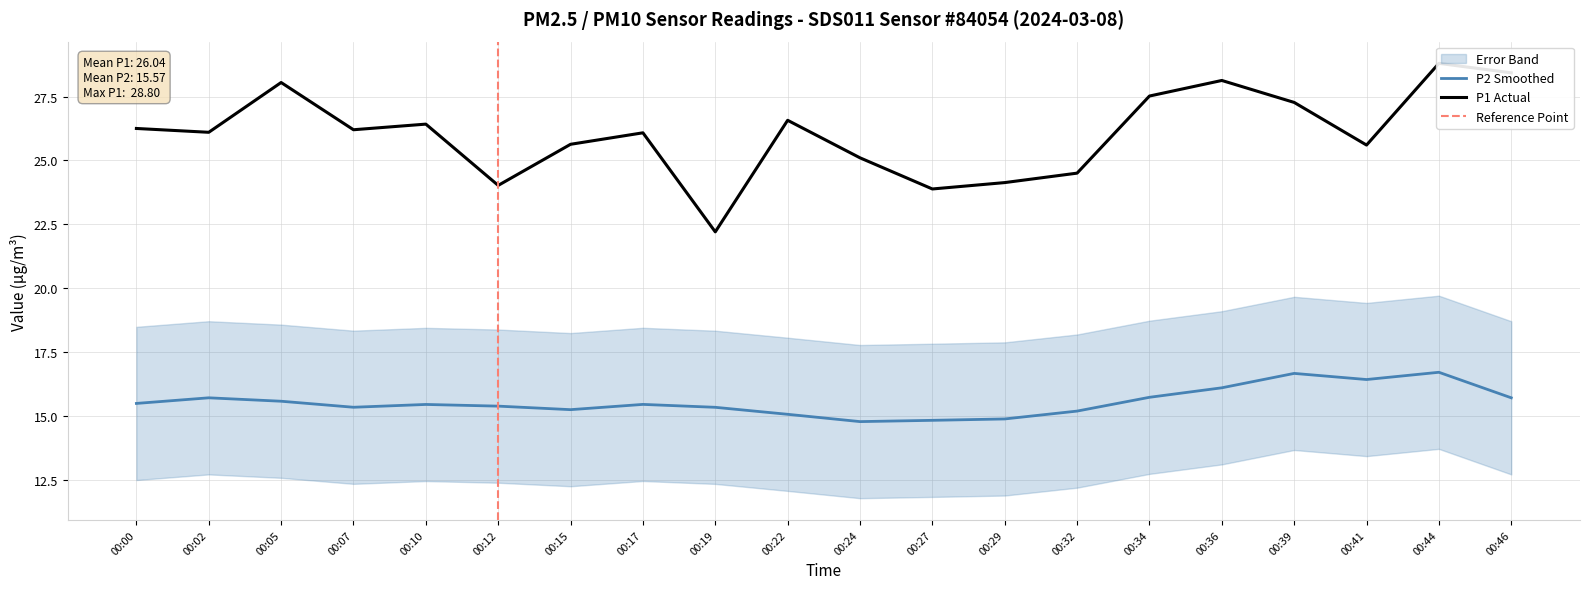

What is the change in value from 00:00 to 00:32?

-1.8